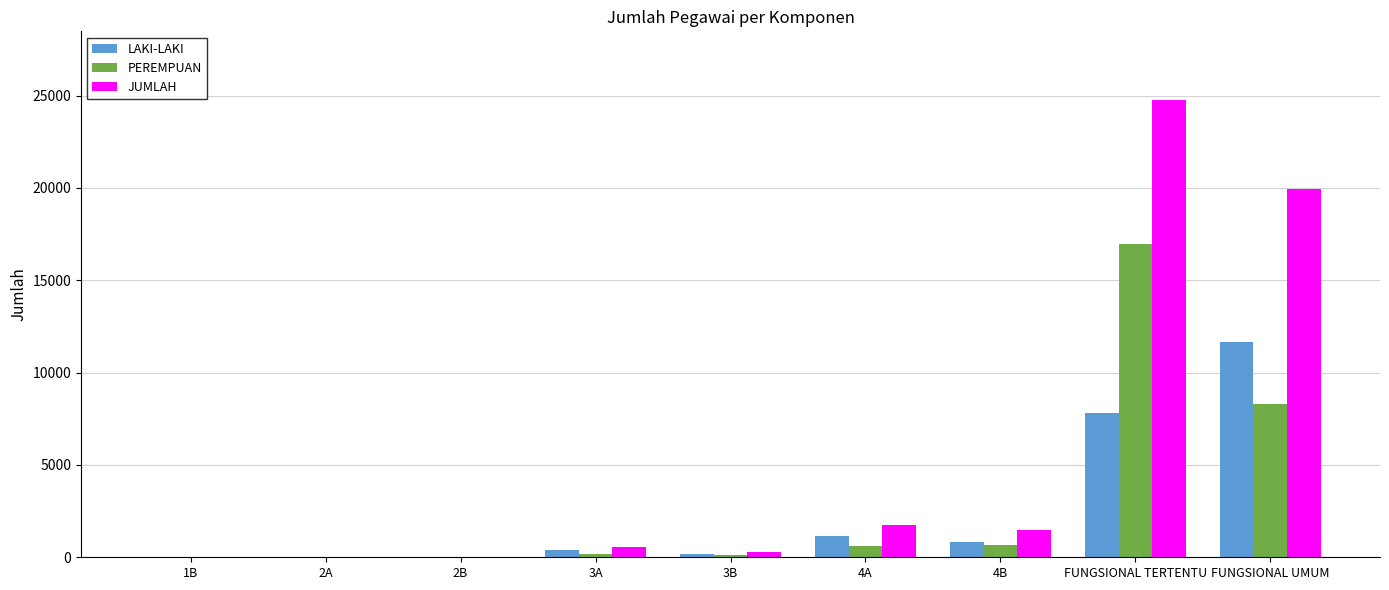

At which category does the chart reach its peak across all series?

FUNGSIONAL TERTENTU